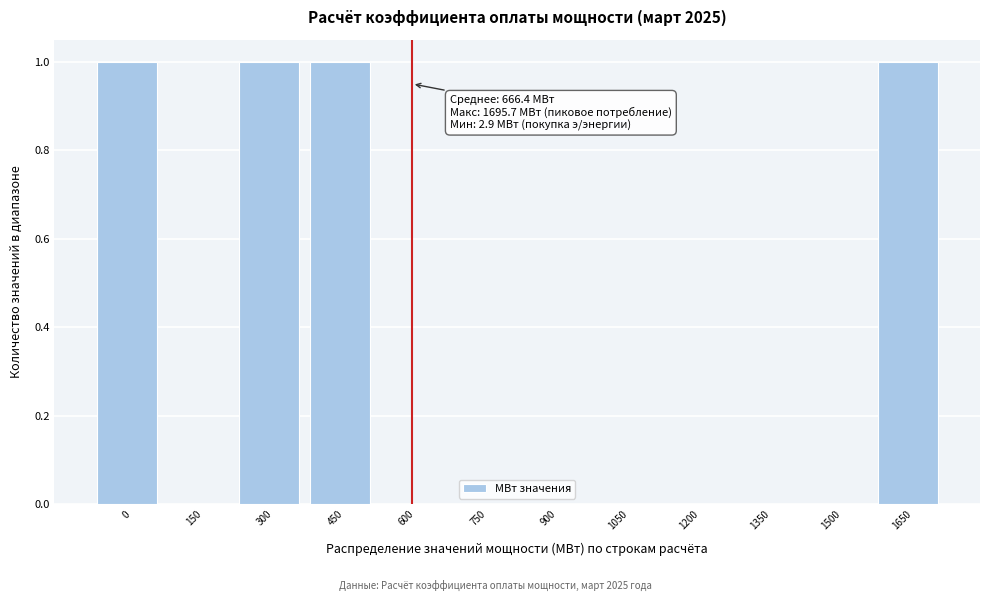

Reading left to right, extract all data points from this chart.

0=1	150=0	300=1	450=1	600=0	750=0	900=0	1050=0	1200=0	1350=0	1500=0	1650=1